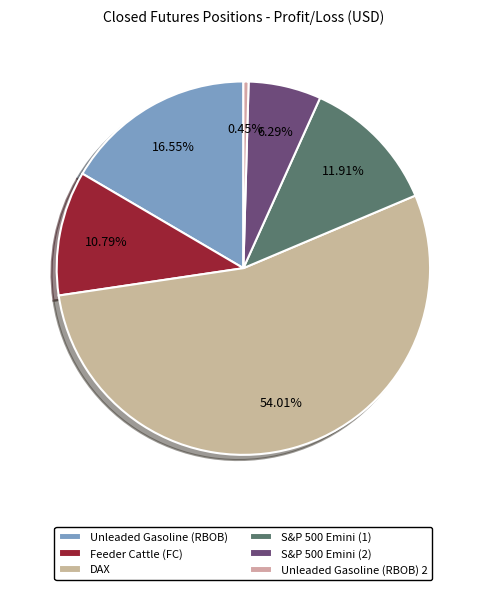

What is the change in value from Unleaded Gasoline (RBOB) to S&P 500 Emini (2)?

-5766.3